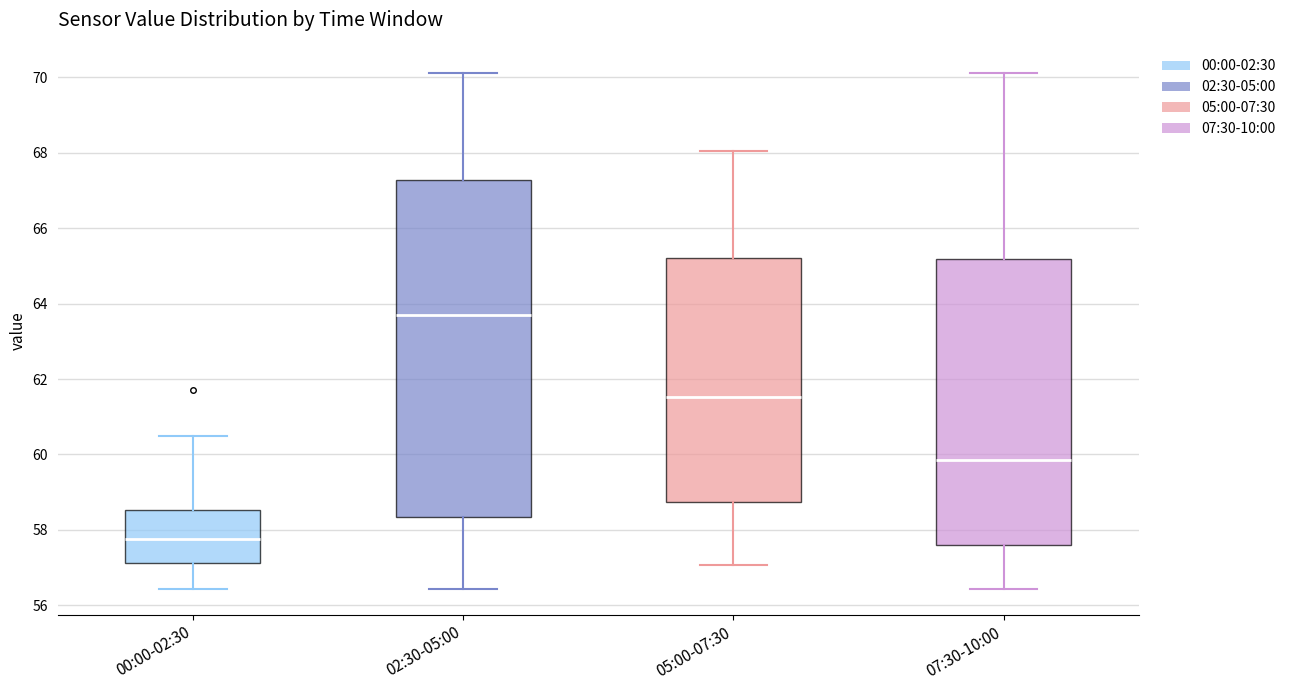

Where does the median line of the box for 05:00-07:30 sit on the y-axis? The values are not printed on the chart, so give them approximately, as read against the axis.

61.6